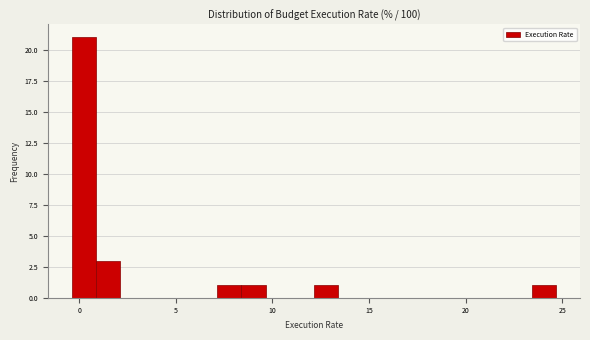

Around what value on the x-axis is the tallest bar? Give the approximate position of its centre, as read against the axis.

0.5